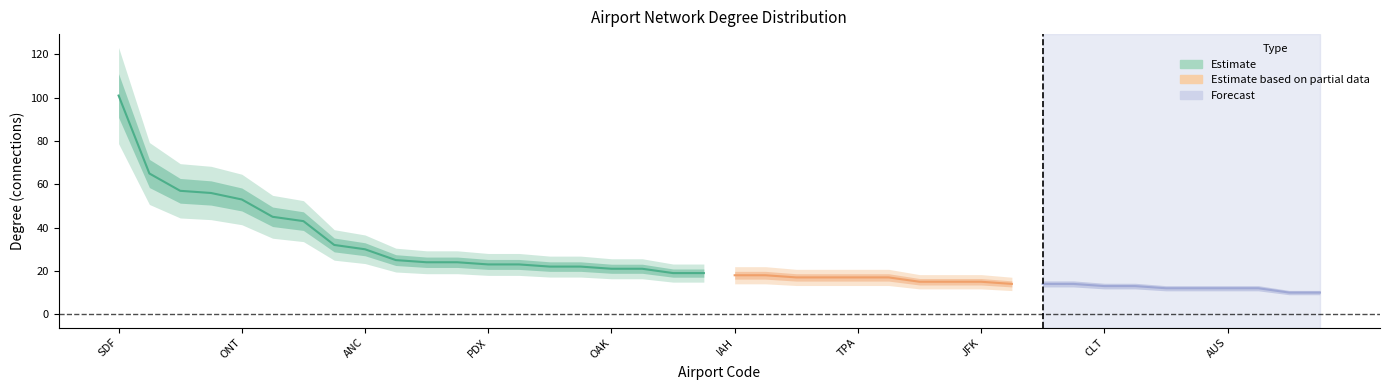

Reading left to right, what are all the values shown in this chart?

101	65	57	56	53	45	43	32	30	25	24	24	23	23	22	22	21	21	19	19	18	18	17	17	17	17	15	15	15	14	14	14	13	13	12	12	12	12	10	10